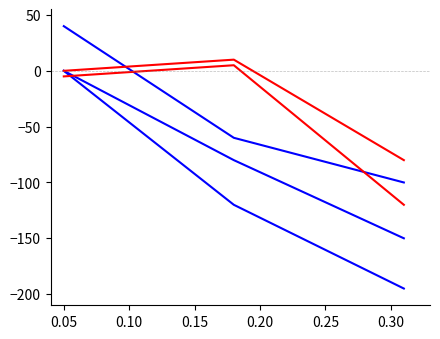

Reading left to right, transcribe all the data shown in this chart.

Series A: 0	-80	-150
Series B: 0	-120	-195
Series C: 40	-60	-100
Series D: 0	10	-80
Series E: -5	5	-120